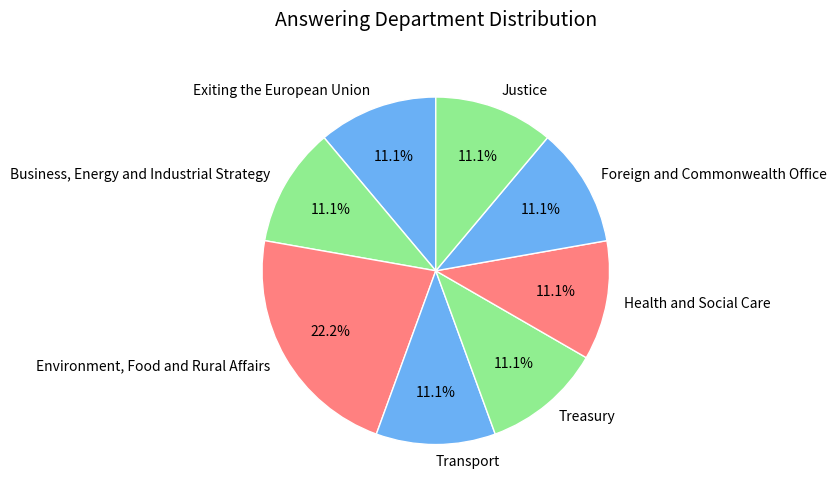

Is it true that Treasury is 11% of the pie?

True